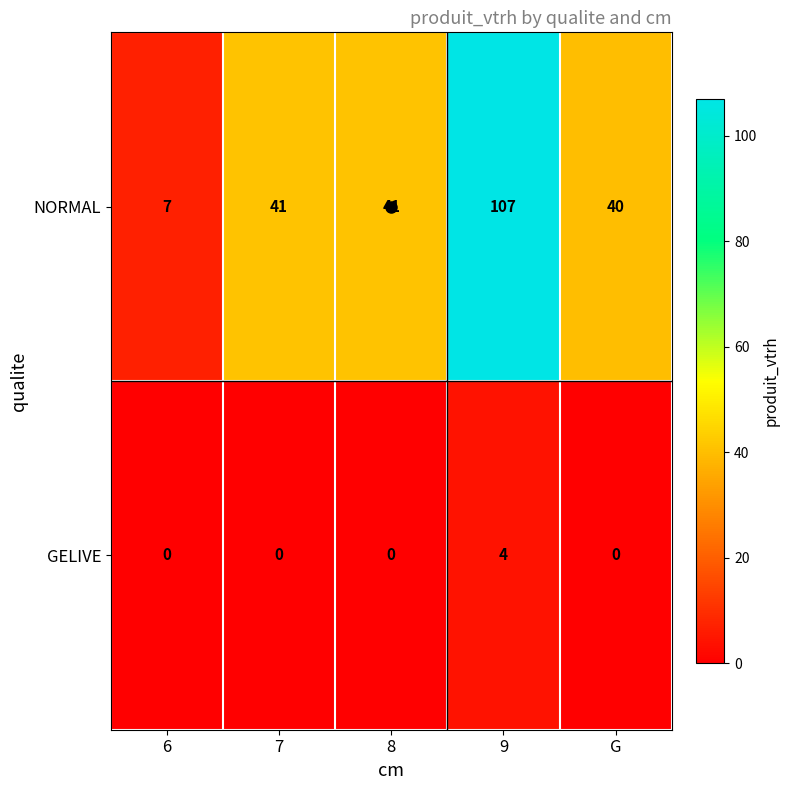

What is the maximum value shown in the chart?

107